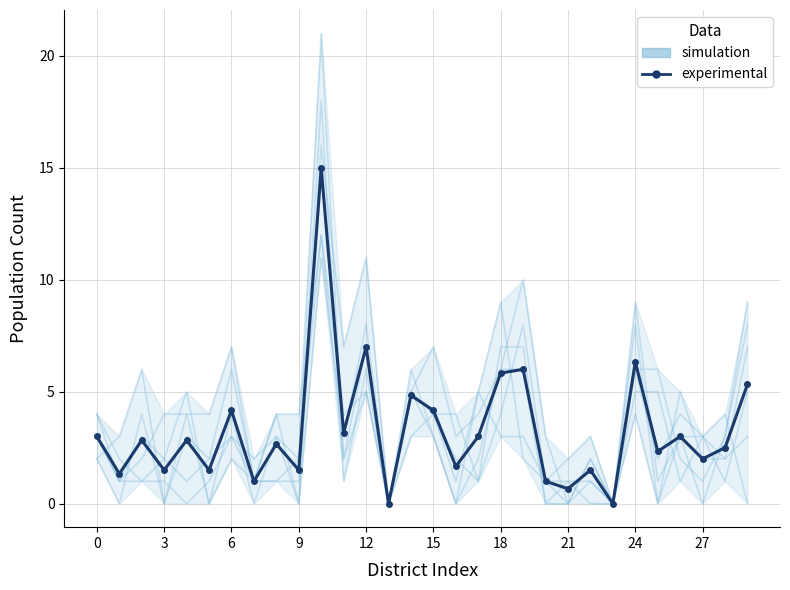

At which label is experimental closest to 7?

12